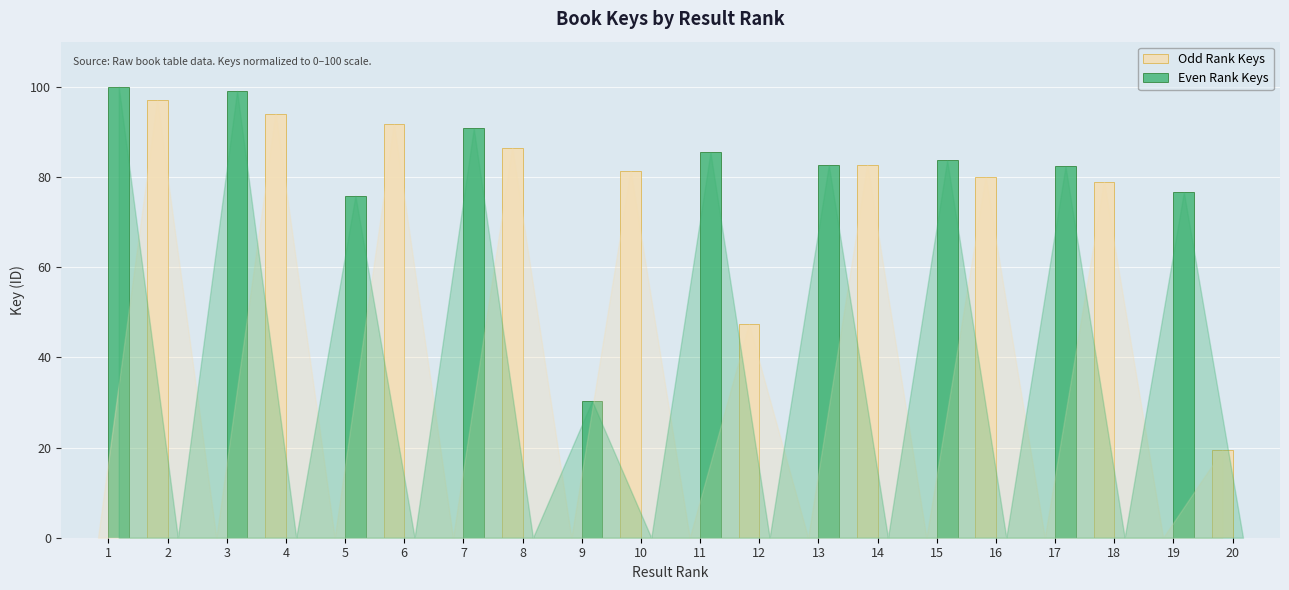

What is the maximum value shown in the chart?

100.0